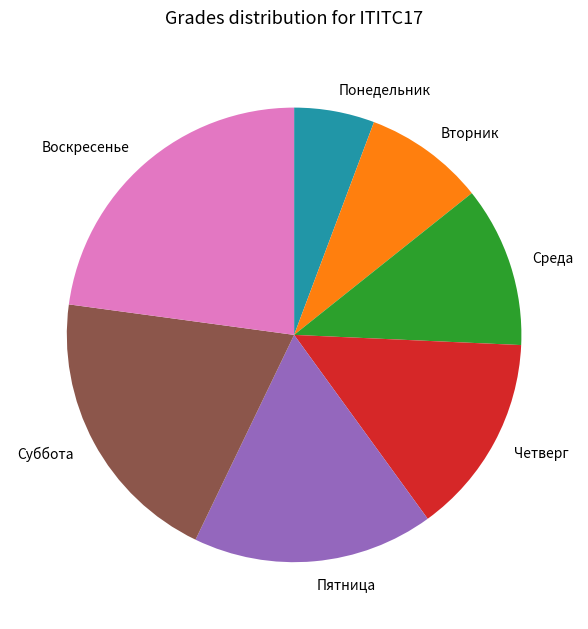

Is Воскресенье the majority of the pie?

No